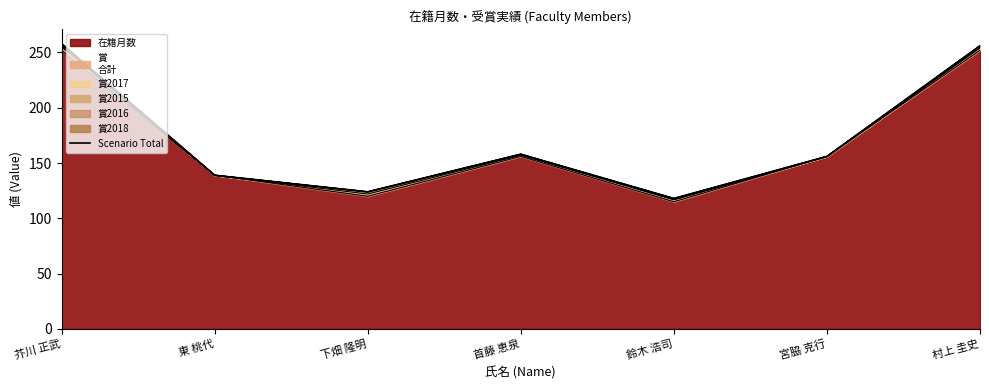

How many interior local peaks (higher than both neighbors) does the data have?

1